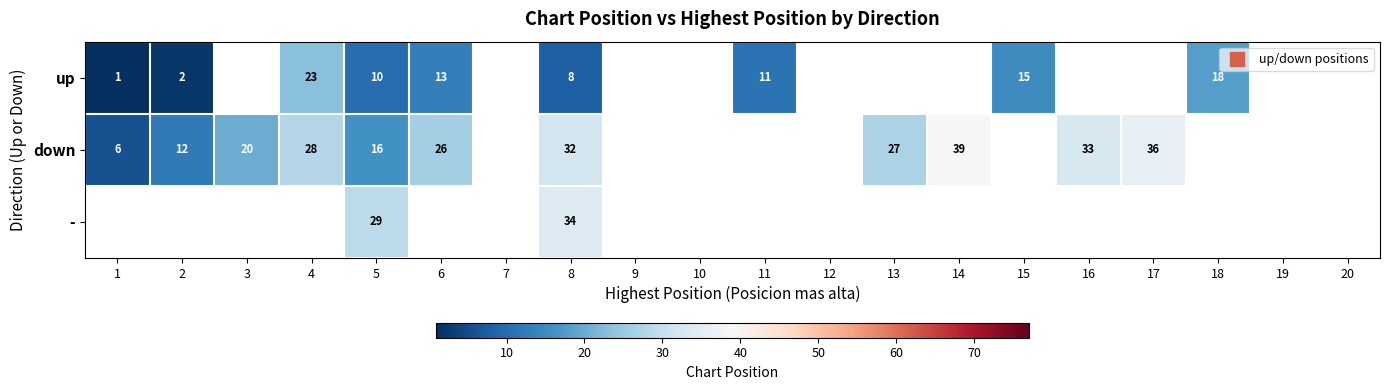

What is the highest value of the up series?

23.0